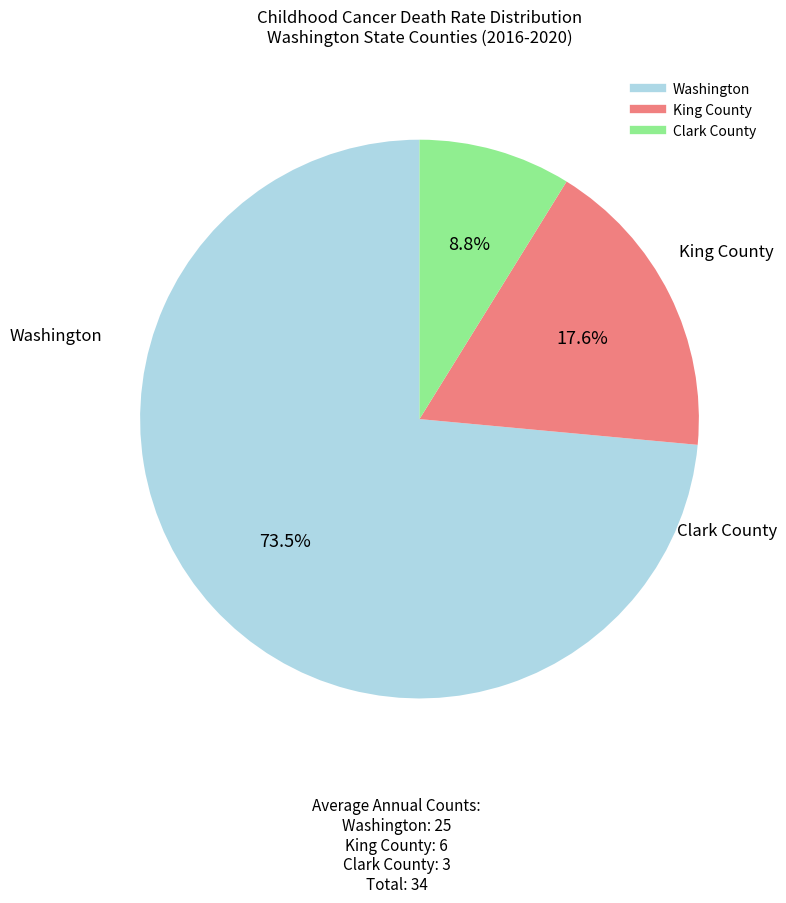

To the nearest percent, what is the average slice percentage?

33%